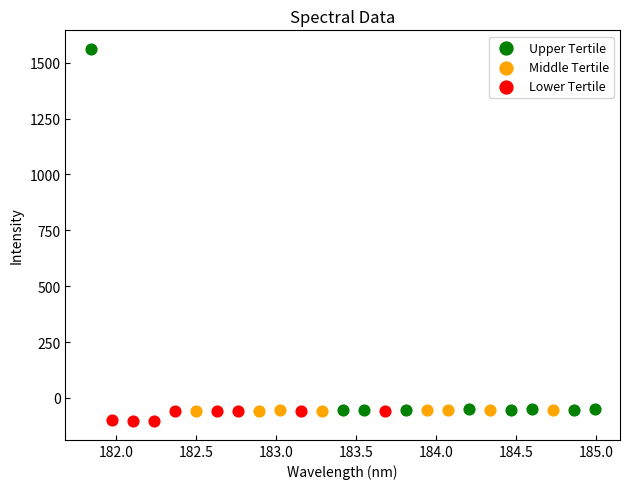

Which series has the largest Y range (max minus min)?

Upper Tertile